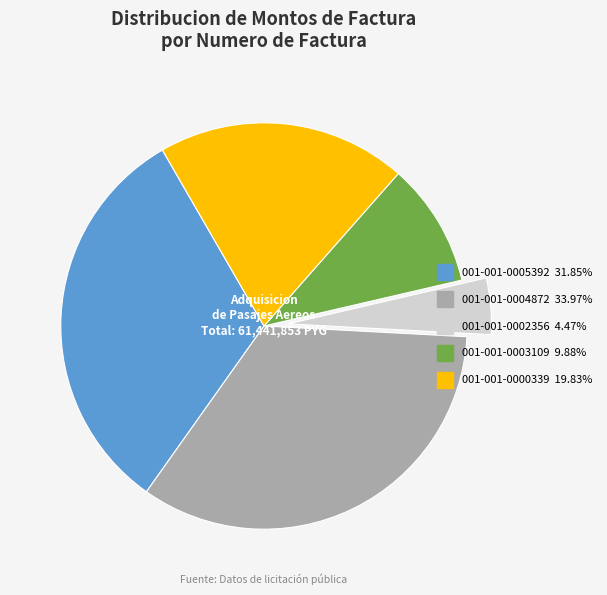

Is there any slice that represents more than half of the pie?

No